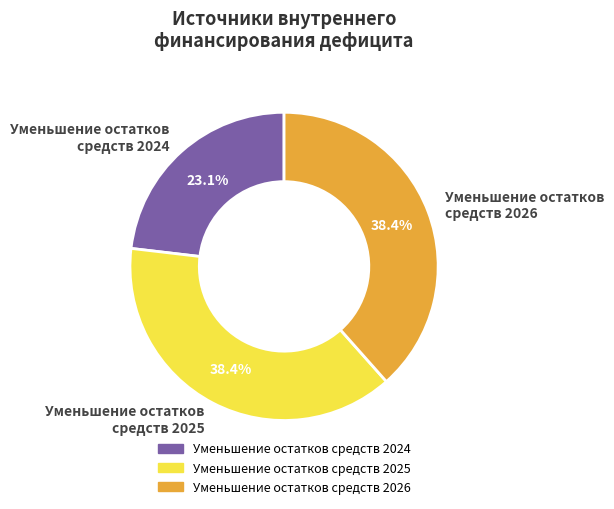

What is the ratio of the value at Уменьшение остатков средств 2026 to the value at Уменьшение остатков средств 2024?

1.7